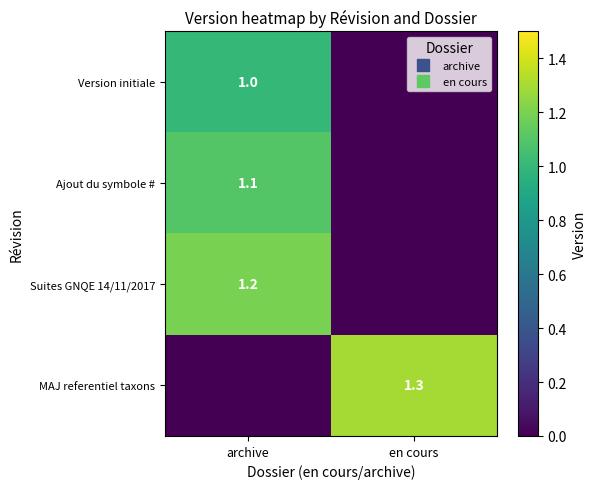

What is the greatest value displayed?

1.3